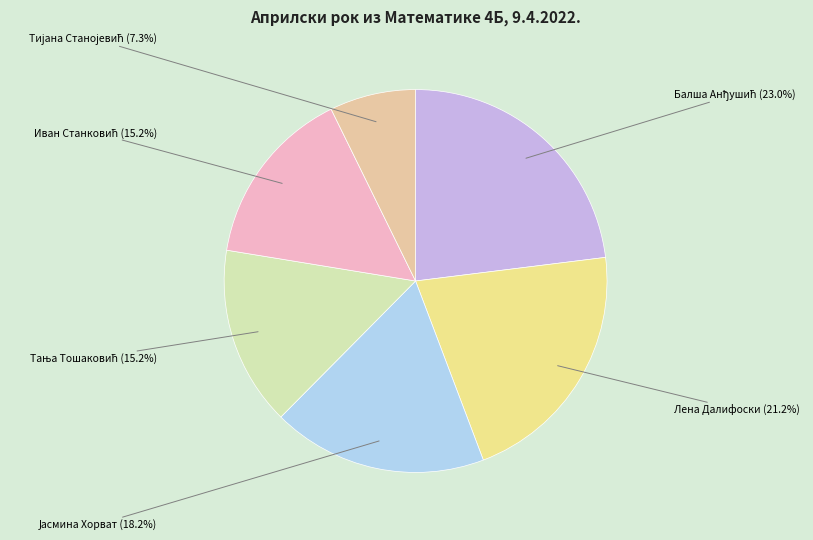

Is there any slice that represents more than half of the pie?

No